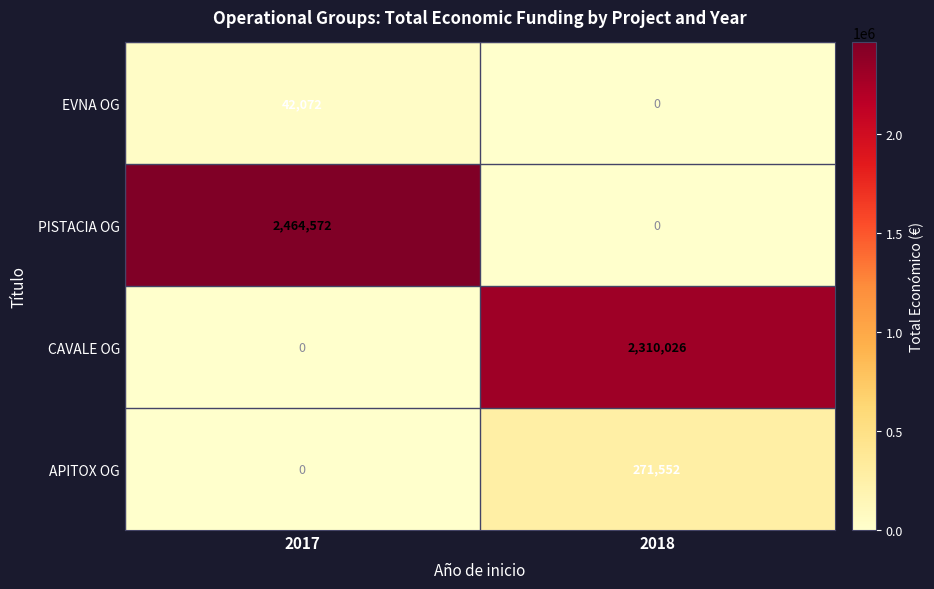

How many data points in CAVALE OG are less than 2310026?

1